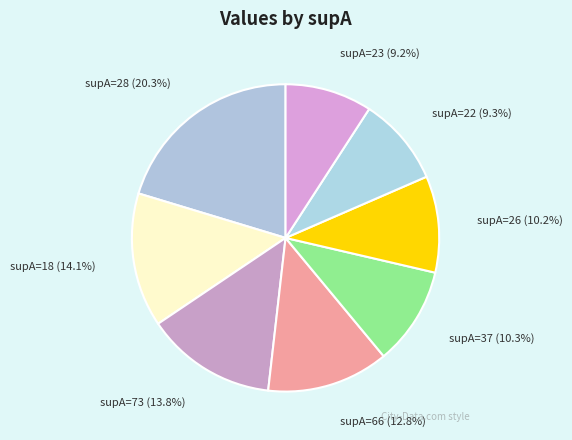

Which category has the biggest portion of the pie?

28